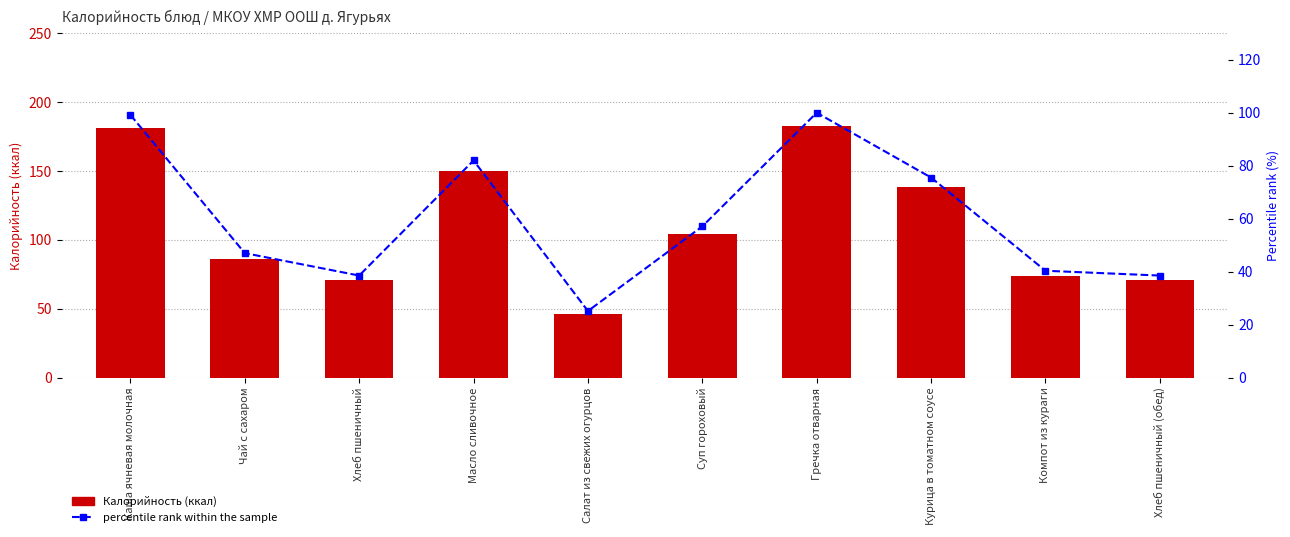

The Калорийность series shows 77.8 at Масло сливочное. True or false?

False